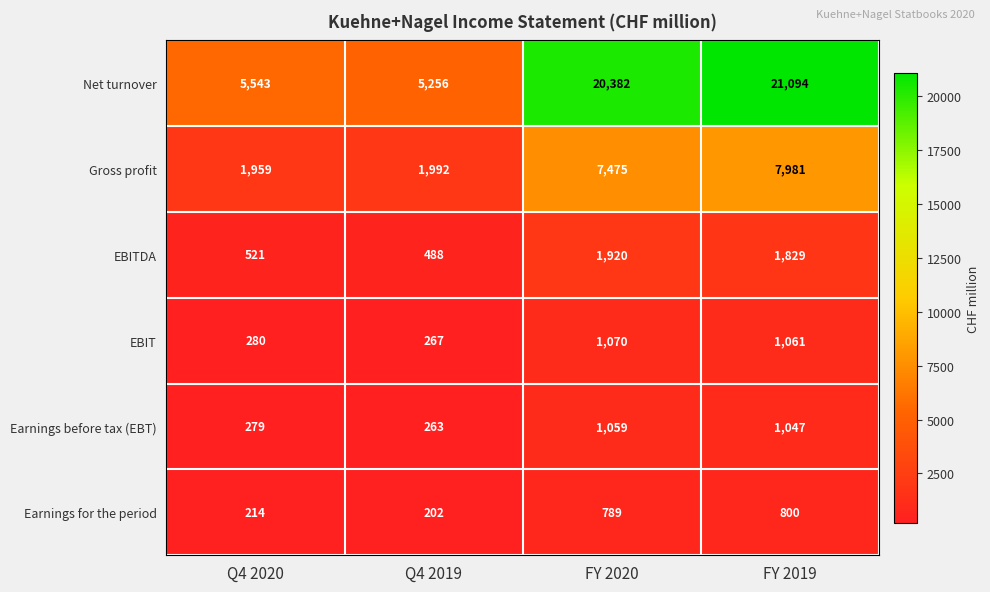

Which series has the widest spread of values?

Net turnover